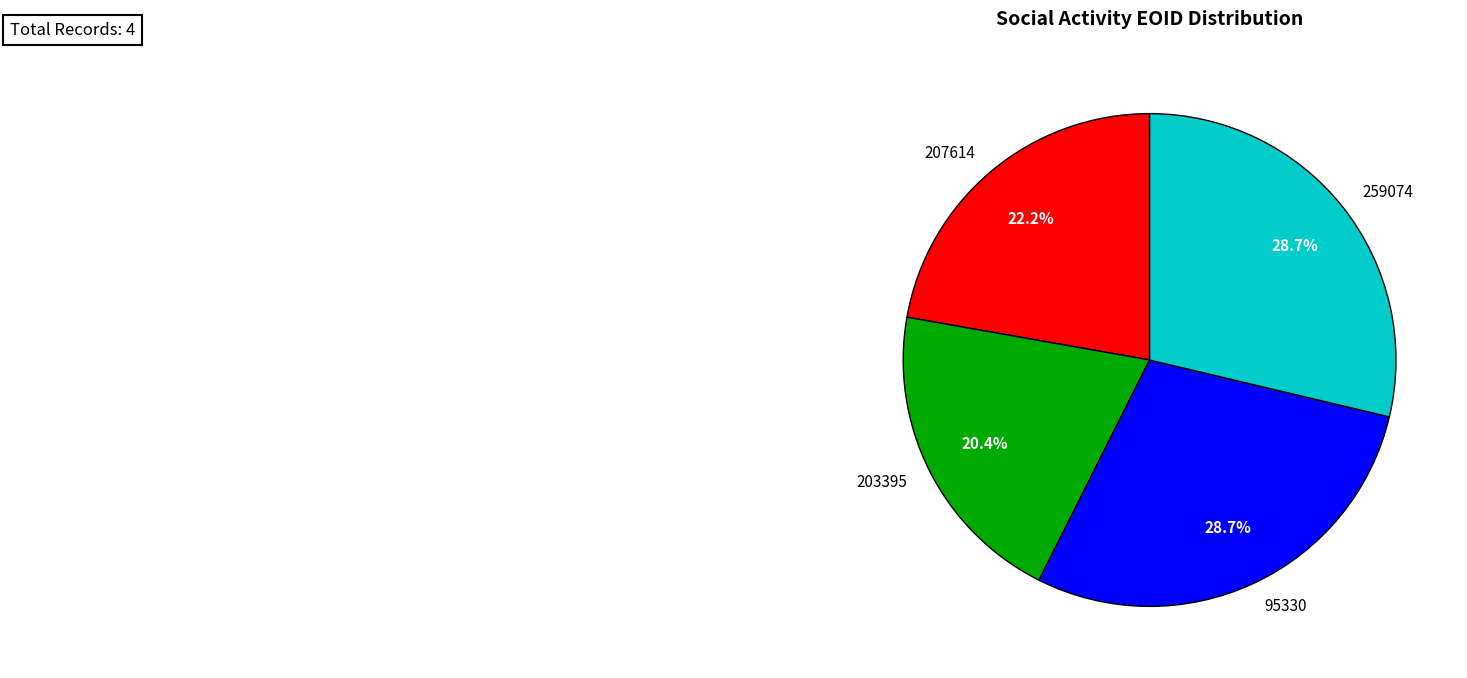

Which category has the smallest portion of the pie?

203395